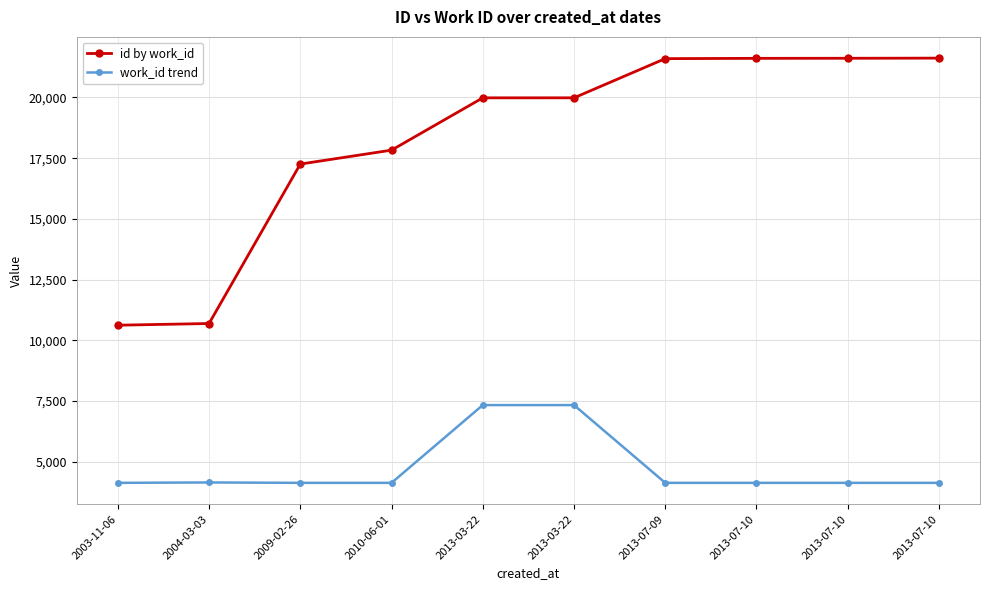

True or false: id by work_id and work_id trend cross at least once.

False